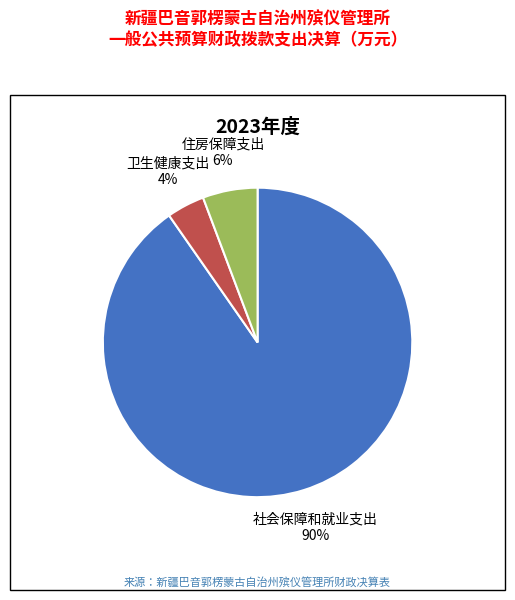

Between 社会保障和就业支出 and 卫生健康支出, which is larger?

社会保障和就业支出